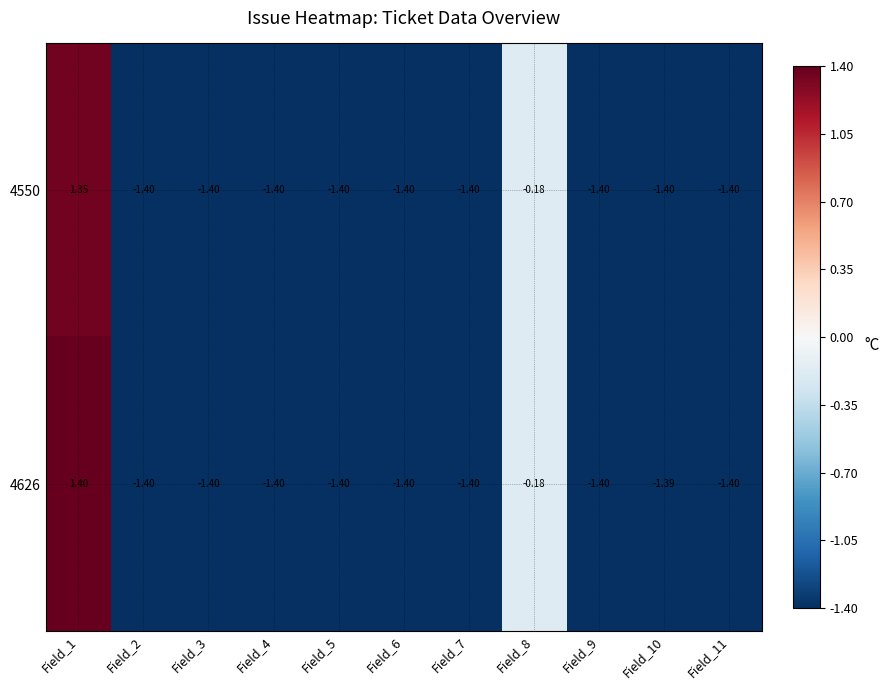

Which series changed the most between Field_10 and Field_11?

4626